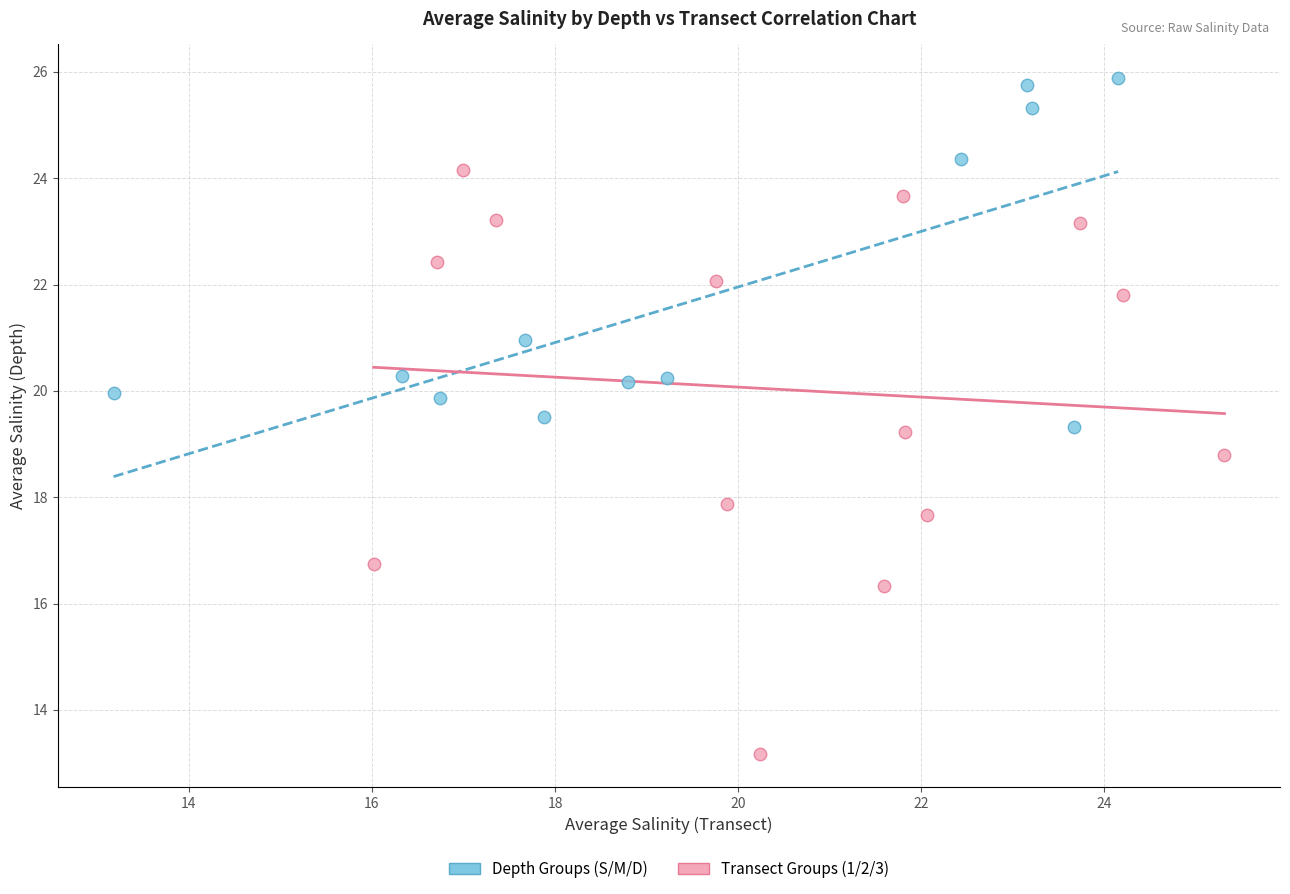

Which series contains the highest Y value?

Depth Groups (S/M/D)